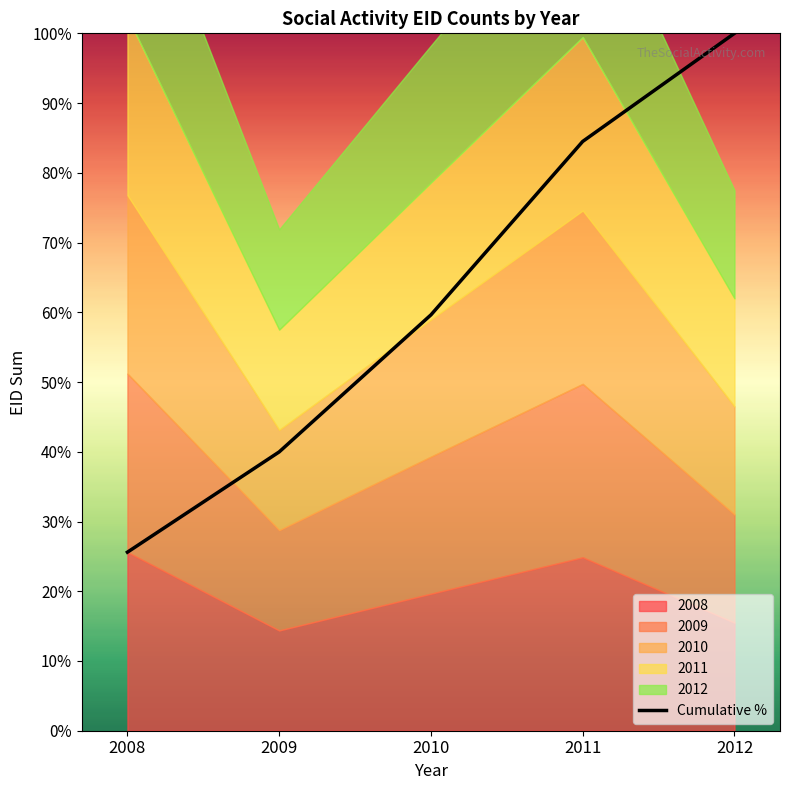

Count the number of values greater than 59.

3